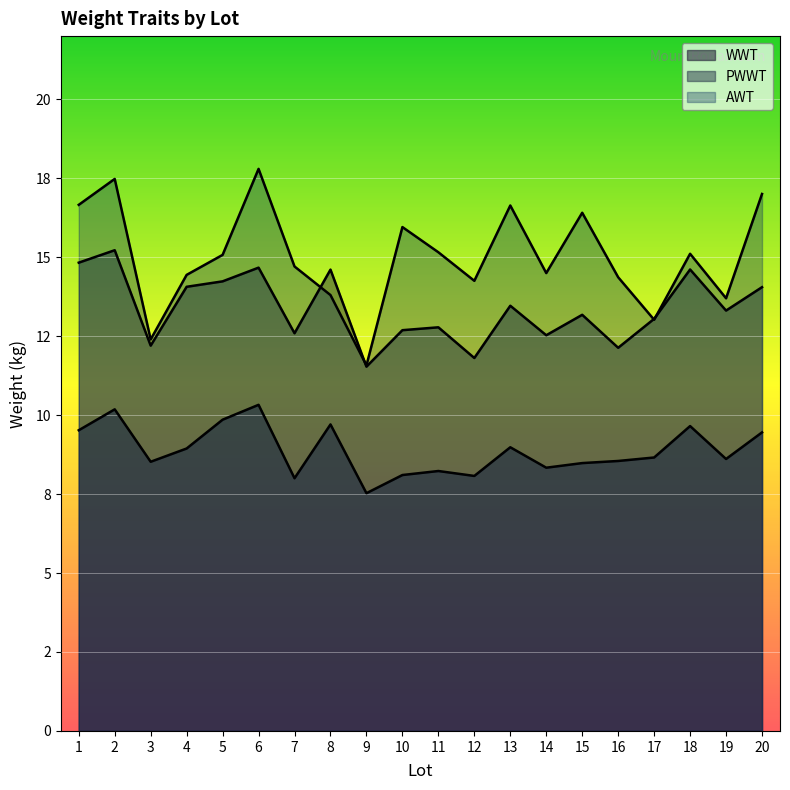

Rank the categories by AWT value from highest to lowest.

6, 2, 20, 1, 13, 15, 10, 11, 18, 5, 7, 14, 4, 16, 12, 8, 19, 17, 3, 9